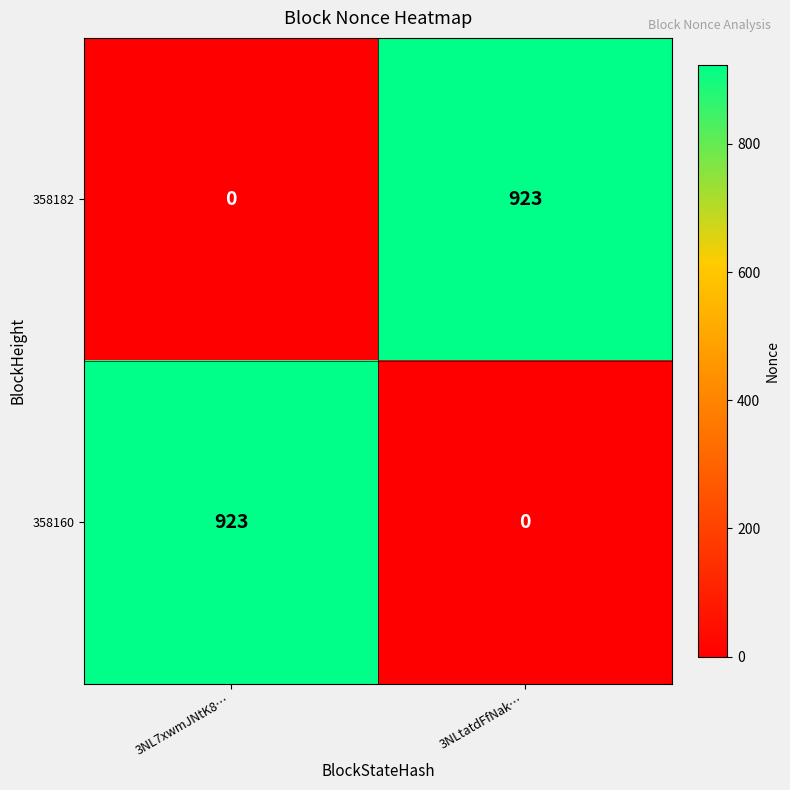

What is the difference between the highest and lowest values at 3NLtatdFfNak…?

923